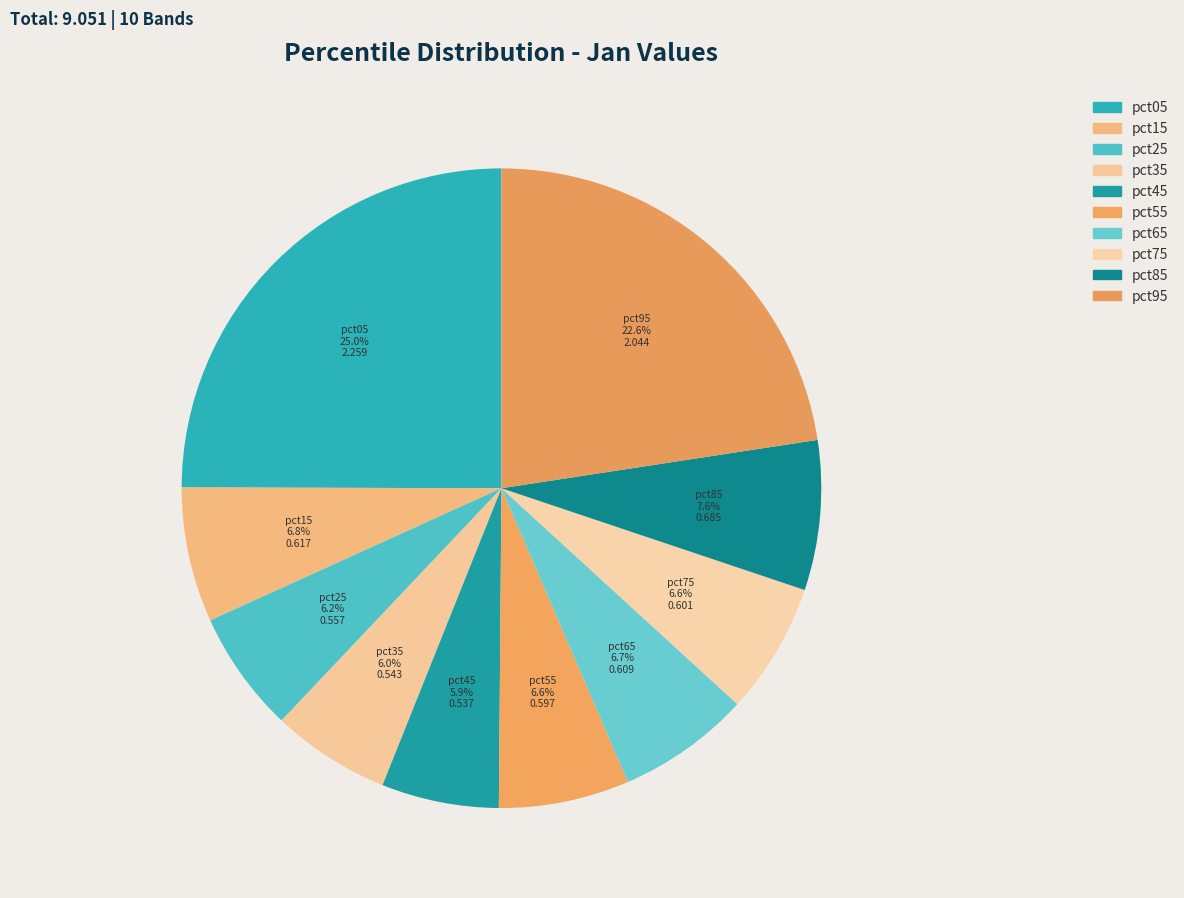

Combined, do pct45 and pct85 account for over 50%?

No